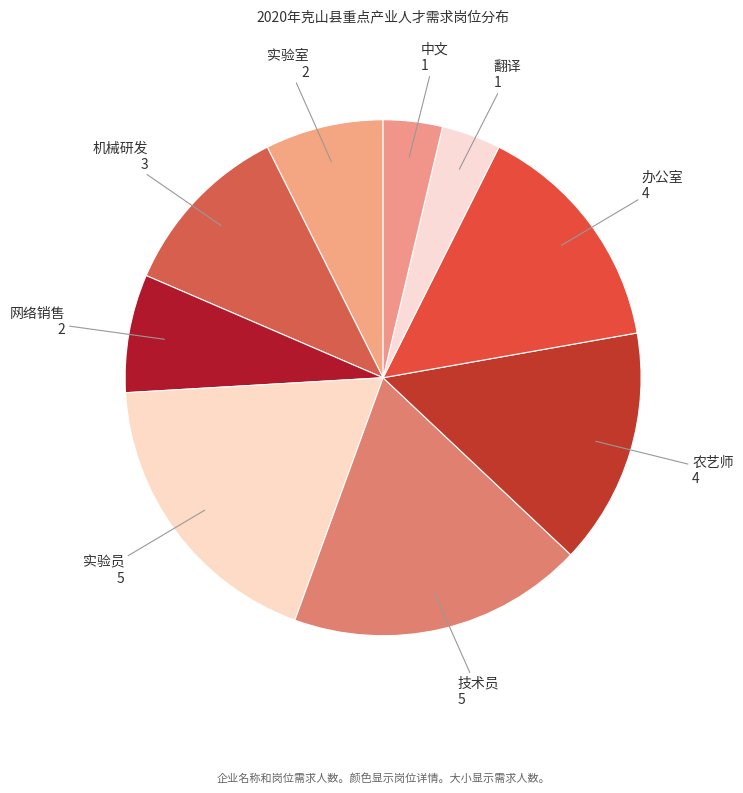

Combined, do 机械研发 and 技术员 account for over 50%?

No